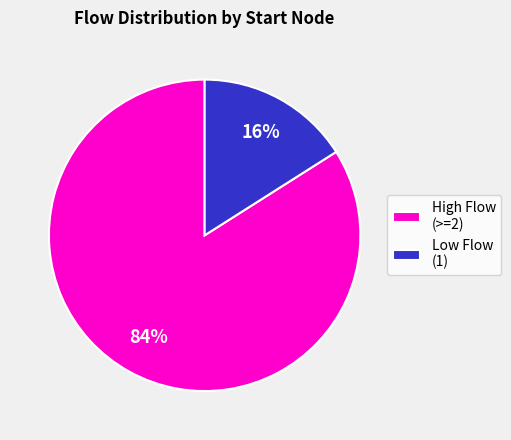

How many segments does this pie chart have?

2